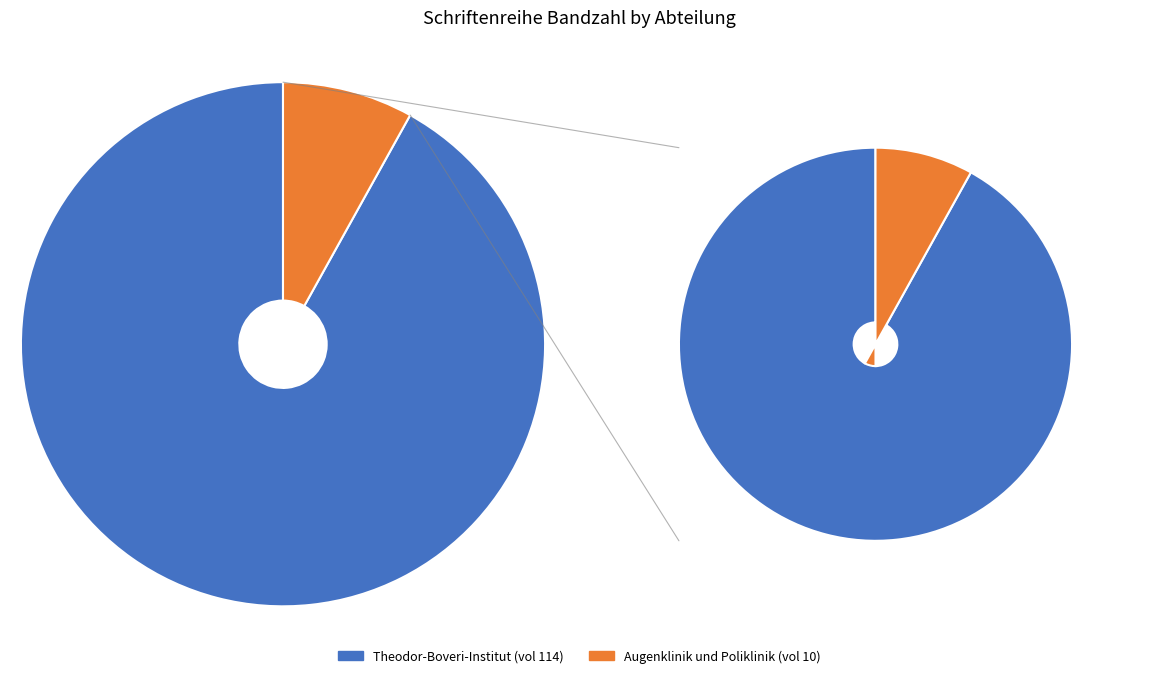

Is there a majority slice in this chart?

Yes